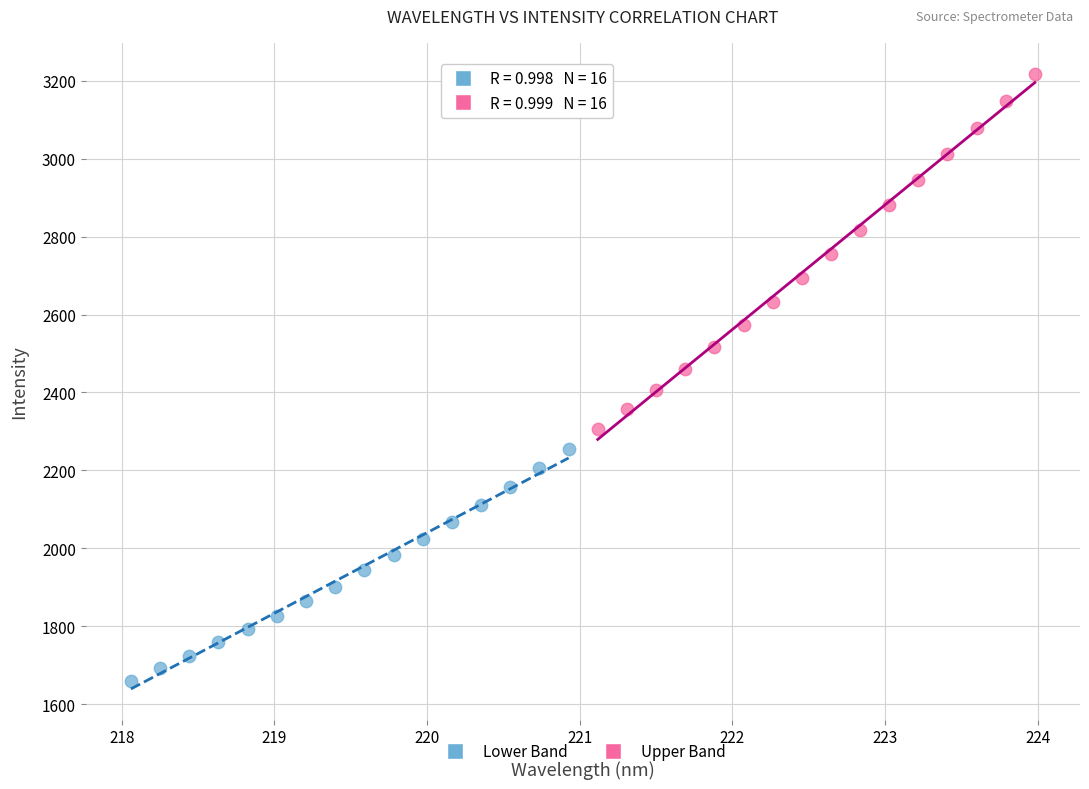

Which series has the widest spread of Y values?

Upper Band